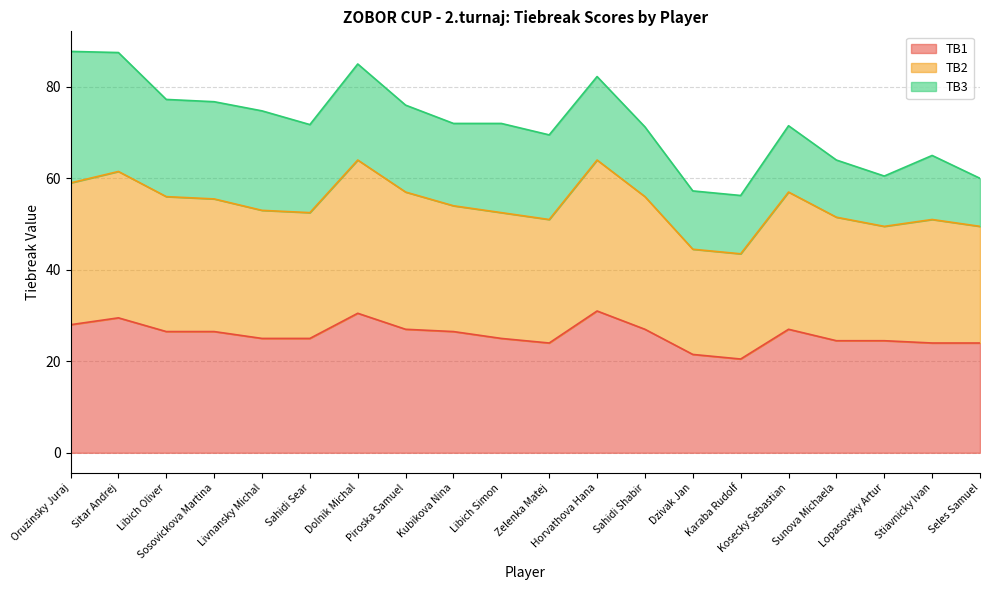

What is the label of the 17th point from the left?

Sunova Michaela